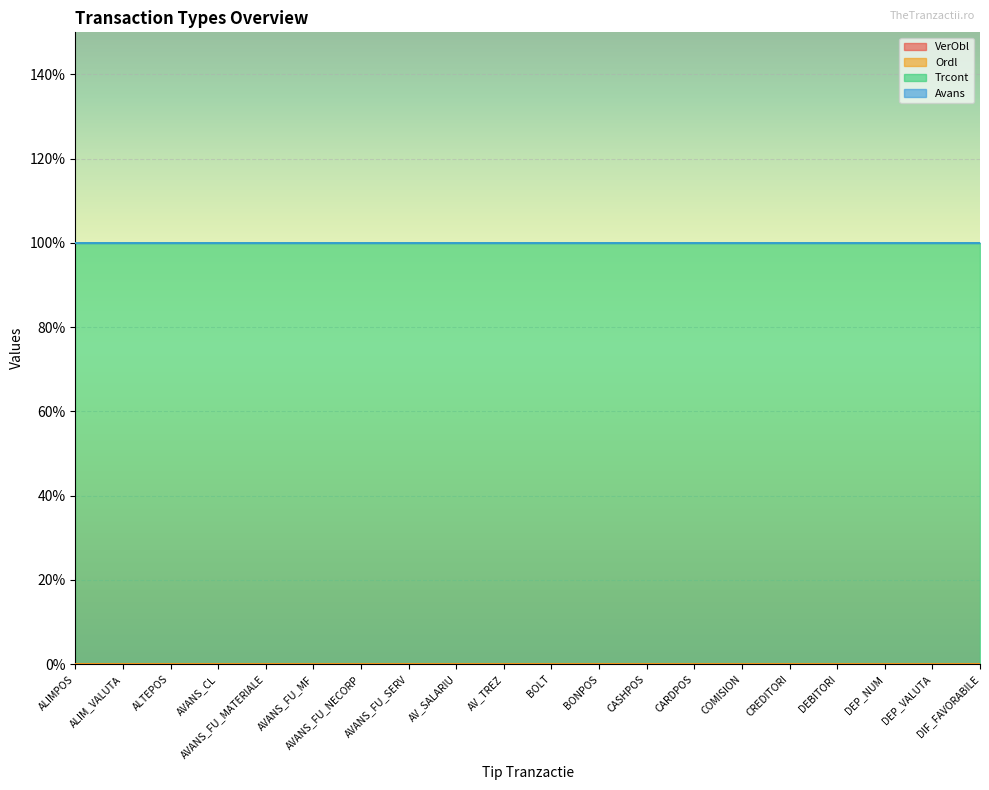

Between ALIMPOS and BOLT, which is larger?

ALIMPOS